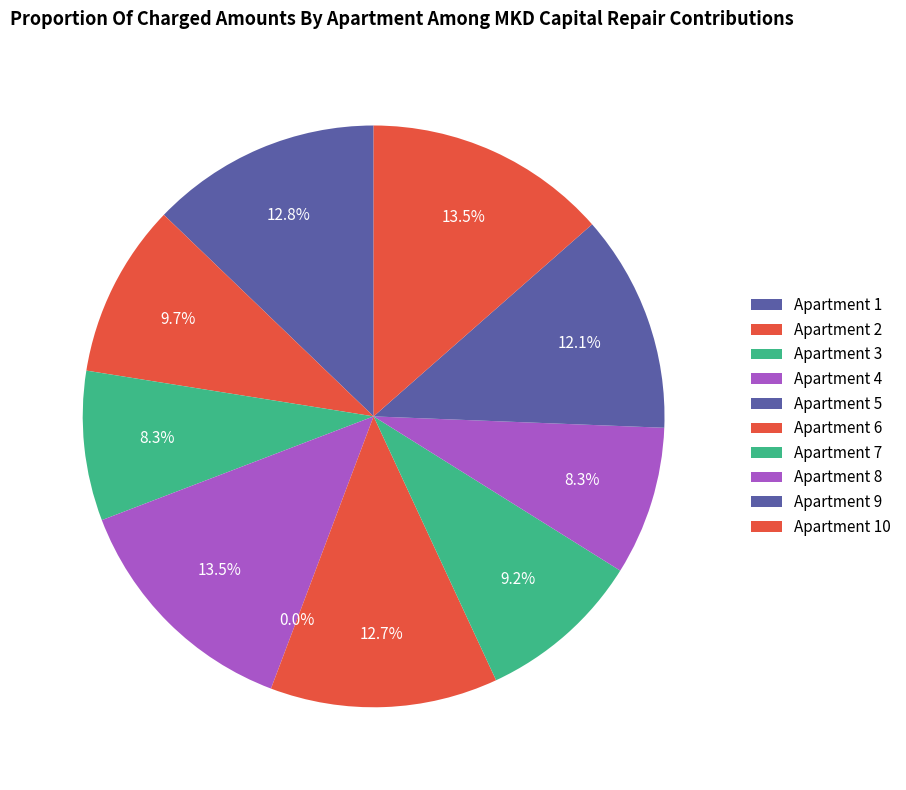

Rank the categories by value from highest to lowest.

10, 4, 1, 6, 9, 2, 7, 3, 8, 5